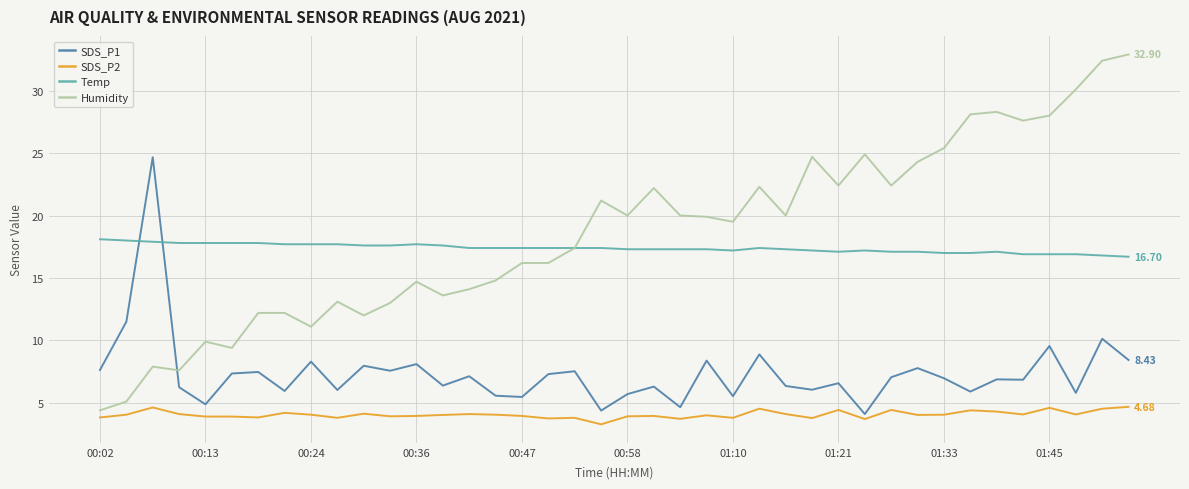

What is the sum of all SDS_P2 values?

162.3